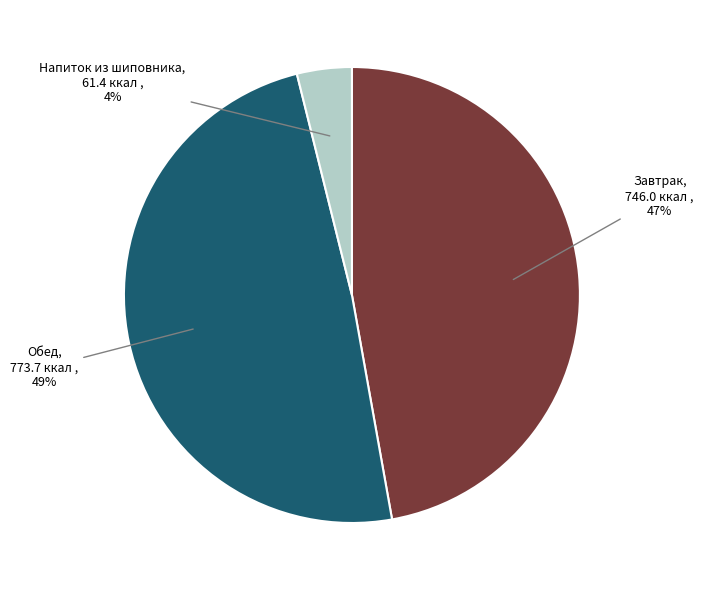

To the nearest percent, what is the average slice percentage?

33%